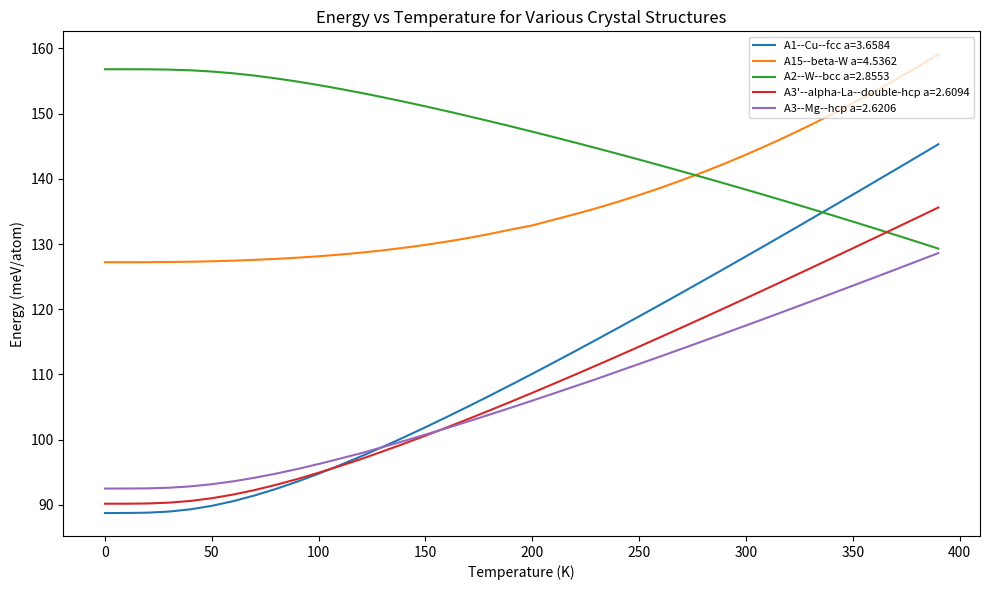

True or false: A3'--alpha-La--double-hcp a=2.6094 and A15--beta-W a=4.5362 cross at least once.

False